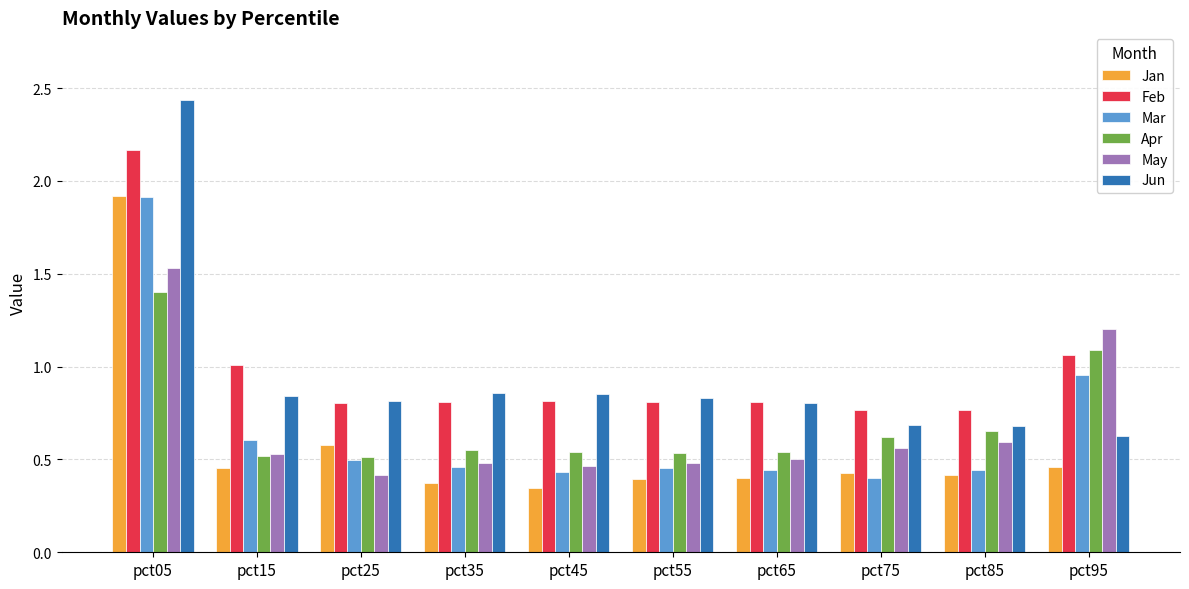

Count the number of data series in this chart.

6